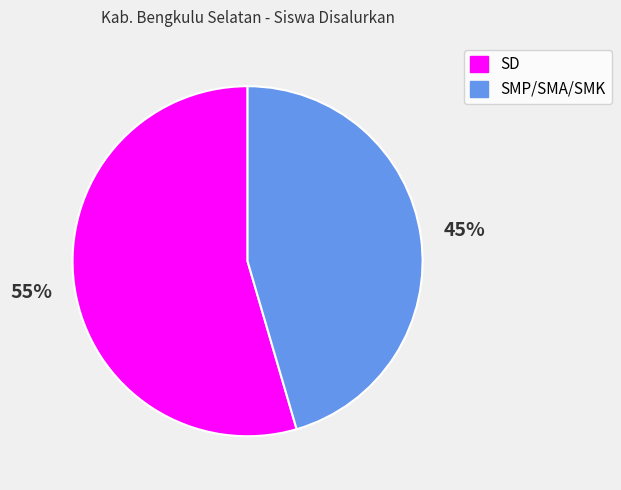

To the nearest percent, what is the average slice percentage?

50%